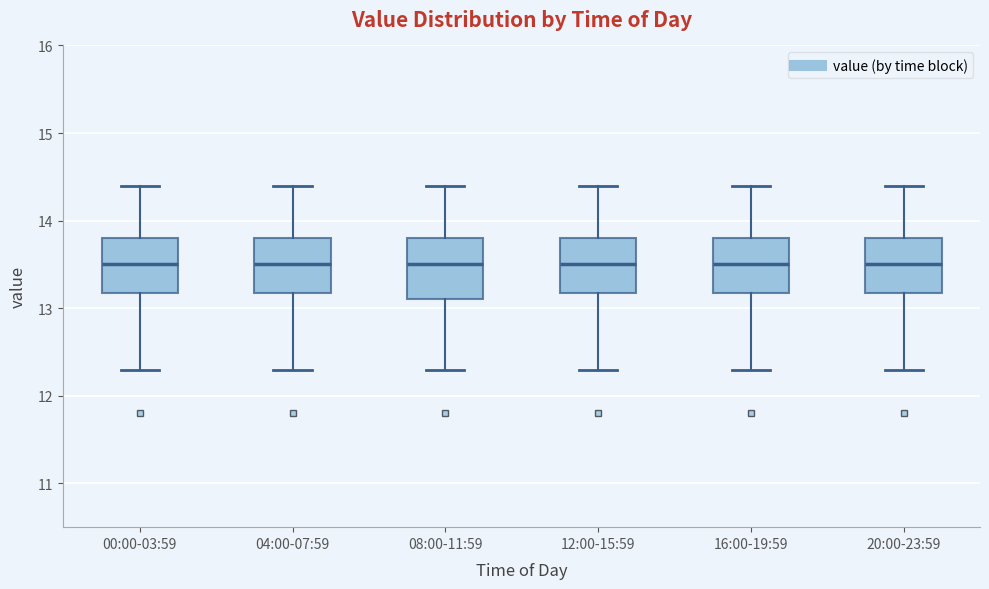

Reading left to right, transcribe this box plot: for each box, give where its median line is, the range the box spans, and where its two whiskers end, as read against the y-axis. The values are not printed on the chart, so give them approximately, as read against the axis.

00:00-03:59: median 13.5, box 13.2 to 13.8, whiskers 12.3 to 14.4
04:00-07:59: median 13.5, box 13.2 to 13.8, whiskers 12.3 to 14.4
08:00-11:59: median 13.5, box 13.1 to 13.8, whiskers 12.3 to 14.4
12:00-15:59: median 13.5, box 13.2 to 13.8, whiskers 12.3 to 14.4
16:00-19:59: median 13.5, box 13.2 to 13.8, whiskers 12.3 to 14.4
20:00-23:59: median 13.5, box 13.2 to 13.8, whiskers 12.3 to 14.4